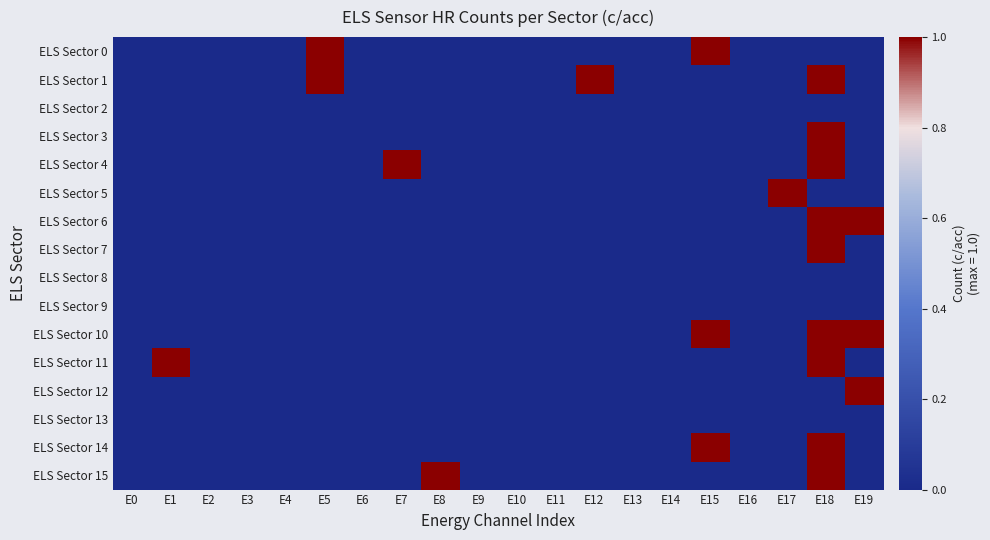

Reading left to right, list all the values displayed in this chart.

ELS Sector 0: E0=0	E1=0	E2=0	E3=0	E4=0	E5=1	E6=0	E7=0	E8=0	E9=0	E10=0	E11=0	E12=0	E13=0	E14=0	E15=1	E16=0	E17=0	E18=0	E19=0
ELS Sector 1: E0=0	E1=0	E2=0	E3=0	E4=0	E5=1	E6=0	E7=0	E8=0	E9=0	E10=0	E11=0	E12=1	E13=0	E14=0	E15=0	E16=0	E17=0	E18=1	E19=0
ELS Sector 2: E0=0	E1=0	E2=0	E3=0	E4=0	E5=0	E6=0	E7=0	E8=0	E9=0	E10=0	E11=0	E12=0	E13=0	E14=0	E15=0	E16=0	E17=0	E18=0	E19=0
ELS Sector 3: E0=0	E1=0	E2=0	E3=0	E4=0	E5=0	E6=0	E7=0	E8=0	E9=0	E10=0	E11=0	E12=0	E13=0	E14=0	E15=0	E16=0	E17=0	E18=1	E19=0
ELS Sector 4: E0=0	E1=0	E2=0	E3=0	E4=0	E5=0	E6=0	E7=1	E8=0	E9=0	E10=0	E11=0	E12=0	E13=0	E14=0	E15=0	E16=0	E17=0	E18=1	E19=0
ELS Sector 5: E0=0	E1=0	E2=0	E3=0	E4=0	E5=0	E6=0	E7=0	E8=0	E9=0	E10=0	E11=0	E12=0	E13=0	E14=0	E15=0	E16=0	E17=1	E18=0	E19=0
ELS Sector 6: E0=0	E1=0	E2=0	E3=0	E4=0	E5=0	E6=0	E7=0	E8=0	E9=0	E10=0	E11=0	E12=0	E13=0	E14=0	E15=0	E16=0	E17=0	E18=1	E19=1
ELS Sector 7: E0=0	E1=0	E2=0	E3=0	E4=0	E5=0	E6=0	E7=0	E8=0	E9=0	E10=0	E11=0	E12=0	E13=0	E14=0	E15=0	E16=0	E17=0	E18=1	E19=0
ELS Sector 8: E0=0	E1=0	E2=0	E3=0	E4=0	E5=0	E6=0	E7=0	E8=0	E9=0	E10=0	E11=0	E12=0	E13=0	E14=0	E15=0	E16=0	E17=0	E18=0	E19=0
ELS Sector 9: E0=0	E1=0	E2=0	E3=0	E4=0	E5=0	E6=0	E7=0	E8=0	E9=0	E10=0	E11=0	E12=0	E13=0	E14=0	E15=0	E16=0	E17=0	E18=0	E19=0
ELS Sector 10: E0=0	E1=0	E2=0	E3=0	E4=0	E5=0	E6=0	E7=0	E8=0	E9=0	E10=0	E11=0	E12=0	E13=0	E14=0	E15=1	E16=0	E17=0	E18=1	E19=1
ELS Sector 11: E0=0	E1=1	E2=0	E3=0	E4=0	E5=0	E6=0	E7=0	E8=0	E9=0	E10=0	E11=0	E12=0	E13=0	E14=0	E15=0	E16=0	E17=0	E18=1	E19=0
ELS Sector 12: E0=0	E1=0	E2=0	E3=0	E4=0	E5=0	E6=0	E7=0	E8=0	E9=0	E10=0	E11=0	E12=0	E13=0	E14=0	E15=0	E16=0	E17=0	E18=0	E19=1
ELS Sector 13: E0=0	E1=0	E2=0	E3=0	E4=0	E5=0	E6=0	E7=0	E8=0	E9=0	E10=0	E11=0	E12=0	E13=0	E14=0	E15=0	E16=0	E17=0	E18=0	E19=0
ELS Sector 14: E0=0	E1=0	E2=0	E3=0	E4=0	E5=0	E6=0	E7=0	E8=0	E9=0	E10=0	E11=0	E12=0	E13=0	E14=0	E15=1	E16=0	E17=0	E18=1	E19=0
ELS Sector 15: E0=0	E1=0	E2=0	E3=0	E4=0	E5=0	E6=0	E7=0	E8=1	E9=0	E10=0	E11=0	E12=0	E13=0	E14=0	E15=0	E16=0	E17=0	E18=1	E19=0